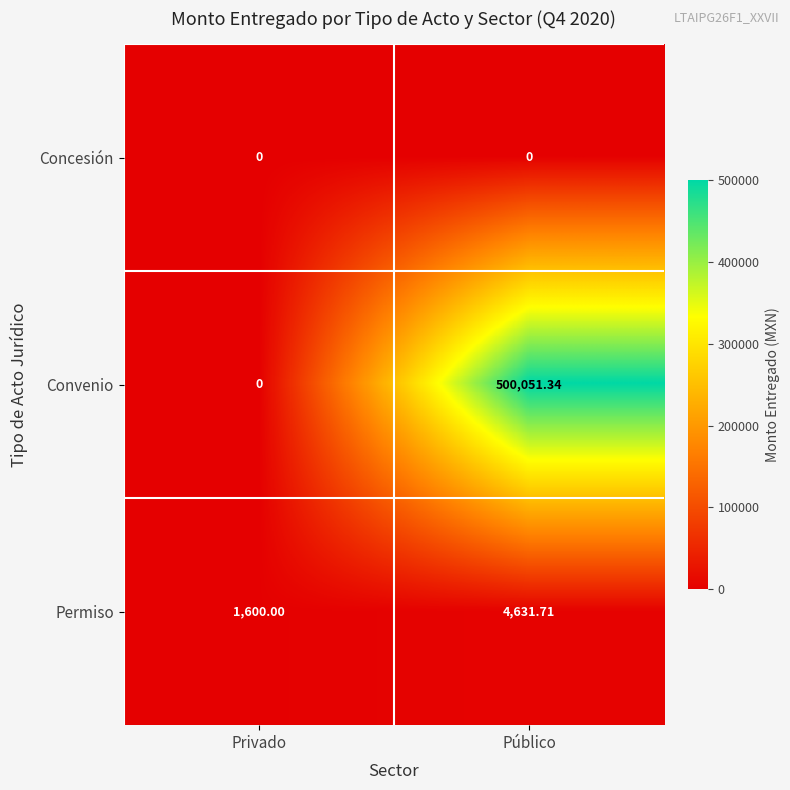

At which category is the sum across all series the highest?

Público